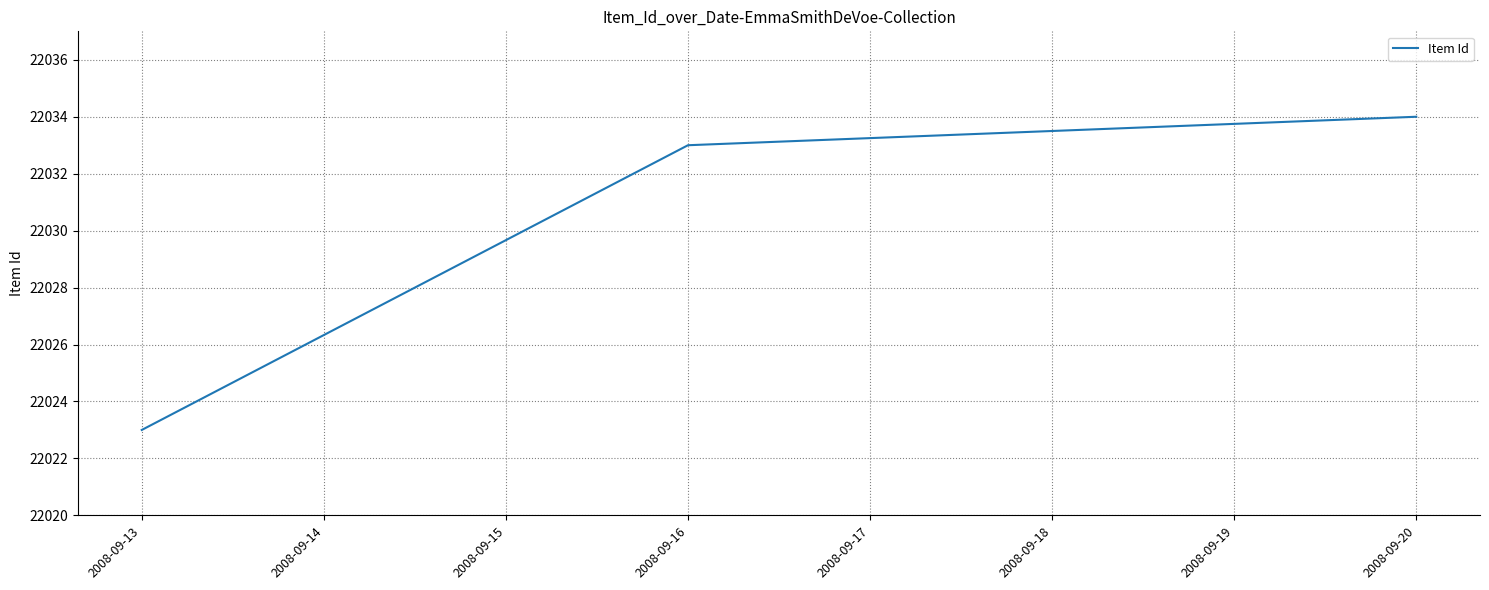

What is the average value?

22030